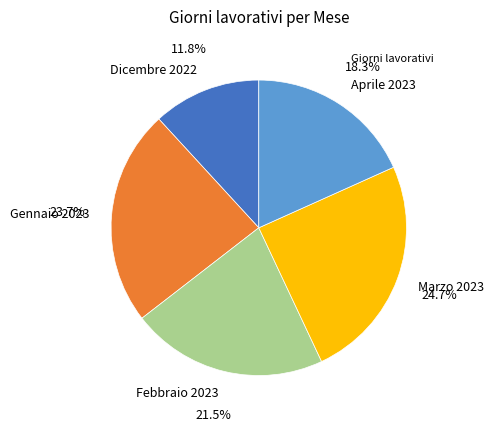

Approximately how many times larger is the value at Dicembre 2022 compared to Aprile 2023?

0.6